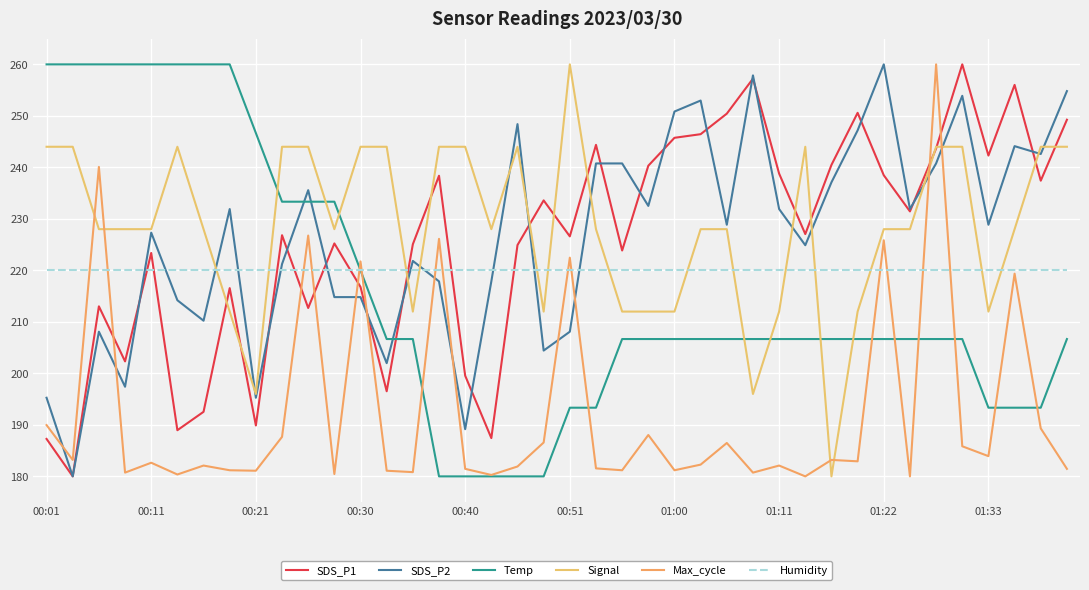

At how many categories does at least one series exceed 233?

37